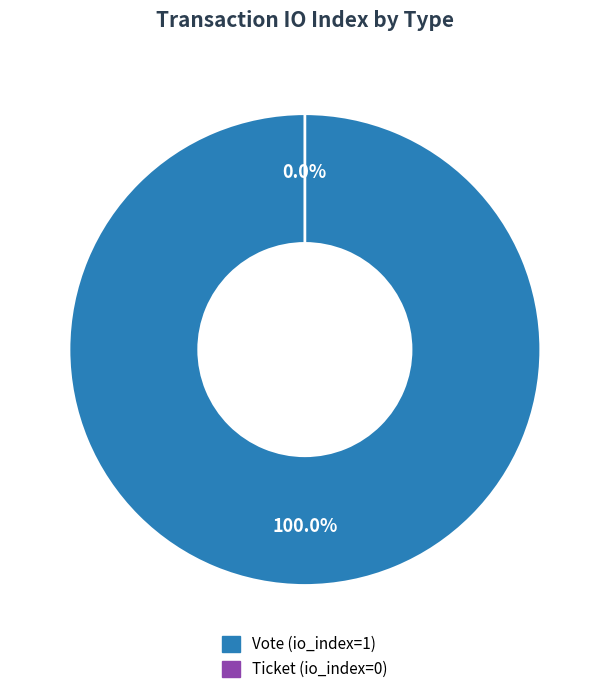

To the nearest percent, what is the average slice percentage?

50%